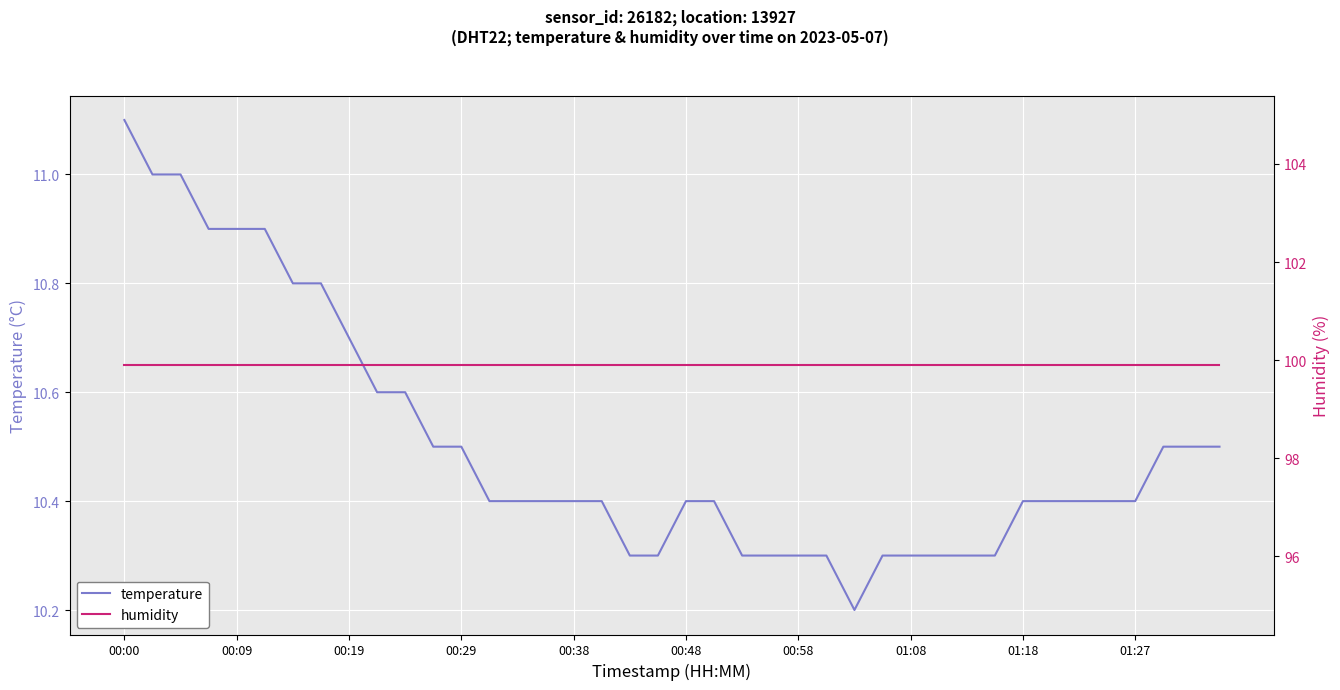

What is the spread (max minus min) of values at 39?

89.4